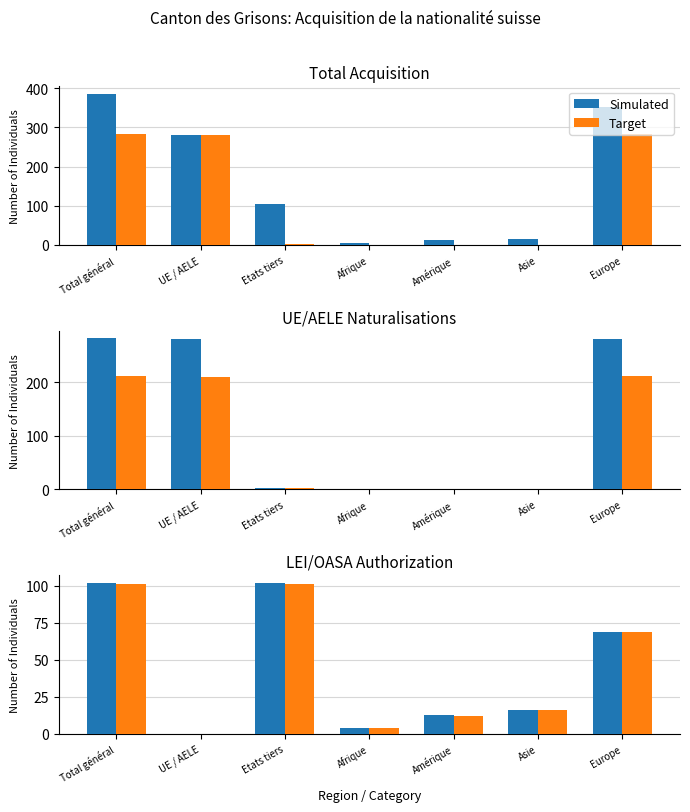

Rank the series by their average value, from lowest to highest.

Target, Simulated